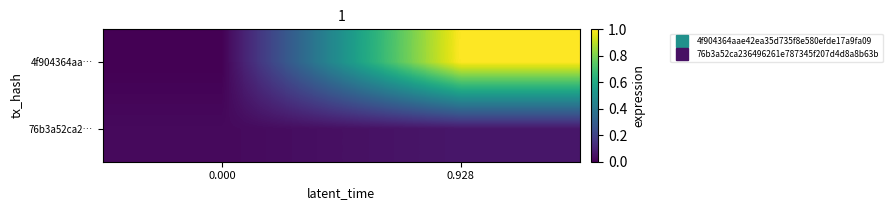

What is the spread (max minus min) of values at 0.928?

0.9